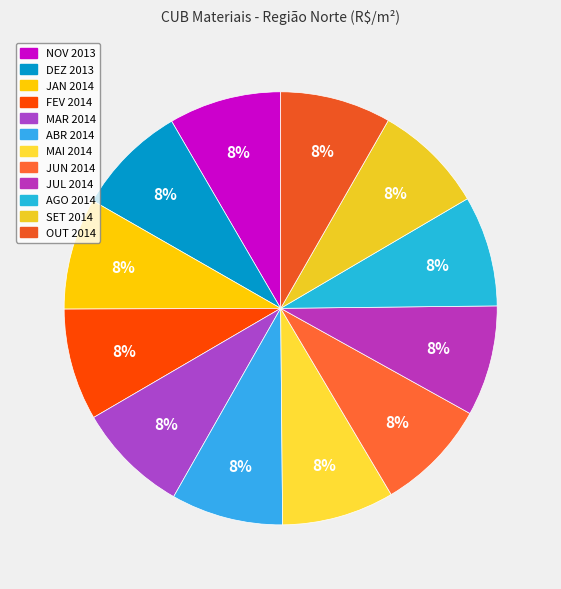

To the nearest percent, what is the average slice percentage?

8%